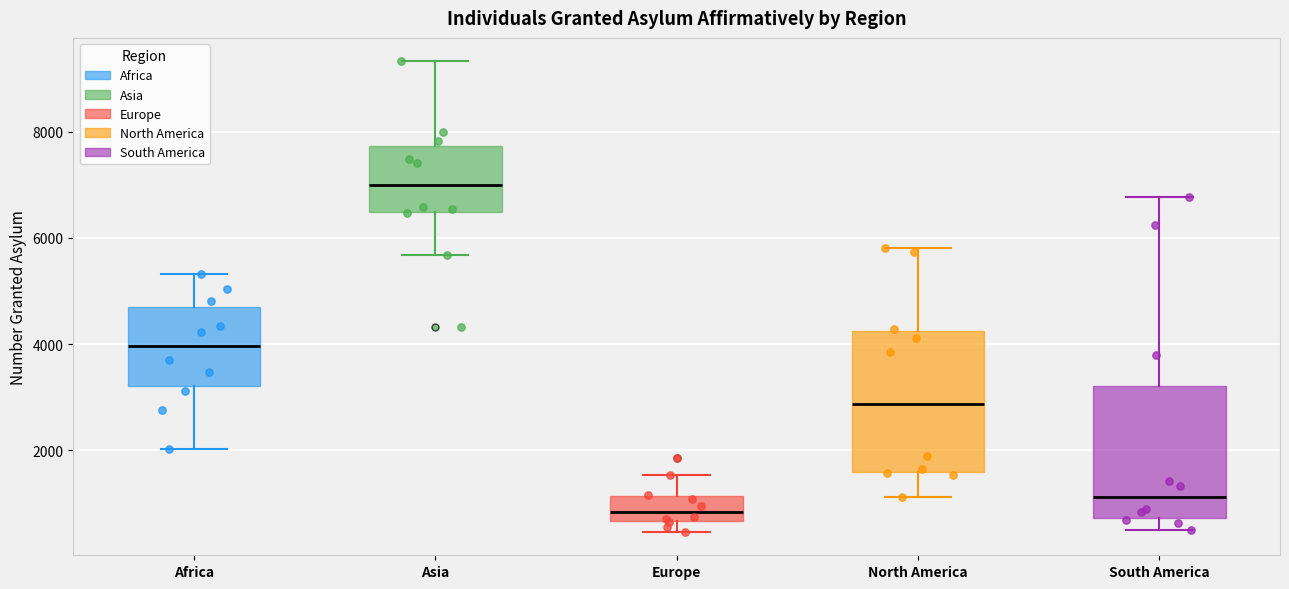

Reading left to right, read every box against the y-axis: the position of its median line, the range the box covers, and the ends of its whiskers. The values are not printed on the chart, so give them approximately, as read against the axis.

Africa: median 4000, box 3200 to 4600, whiskers 2000 to 5400
Asia: median 7000, box 6400 to 7800, whiskers 5600 to 9400
Europe: median 800, box 600 to 1200, whiskers 400 to 1600
North America: median 2800, box 1600 to 4200, whiskers 1200 to 5800
South America: median 1200, box 800 to 3200, whiskers 600 to 6800